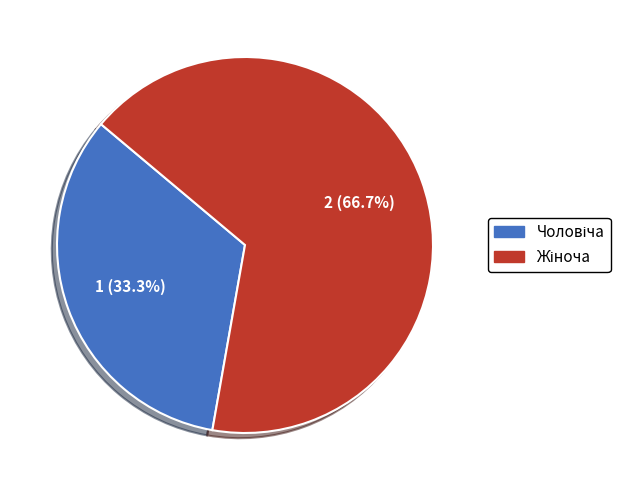

Is there any slice that represents more than half of the pie?

Yes